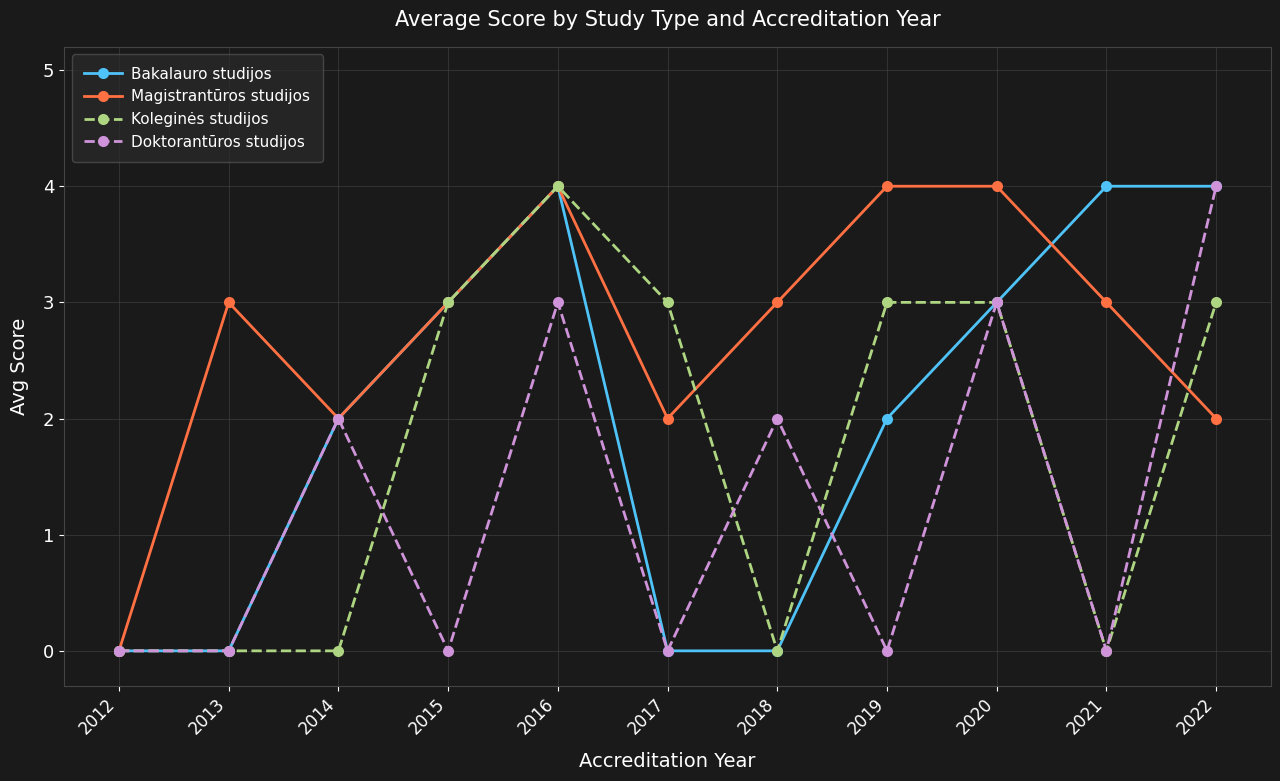

What is the value of the Doktorantūros studijos point at the 11th from the left?

4